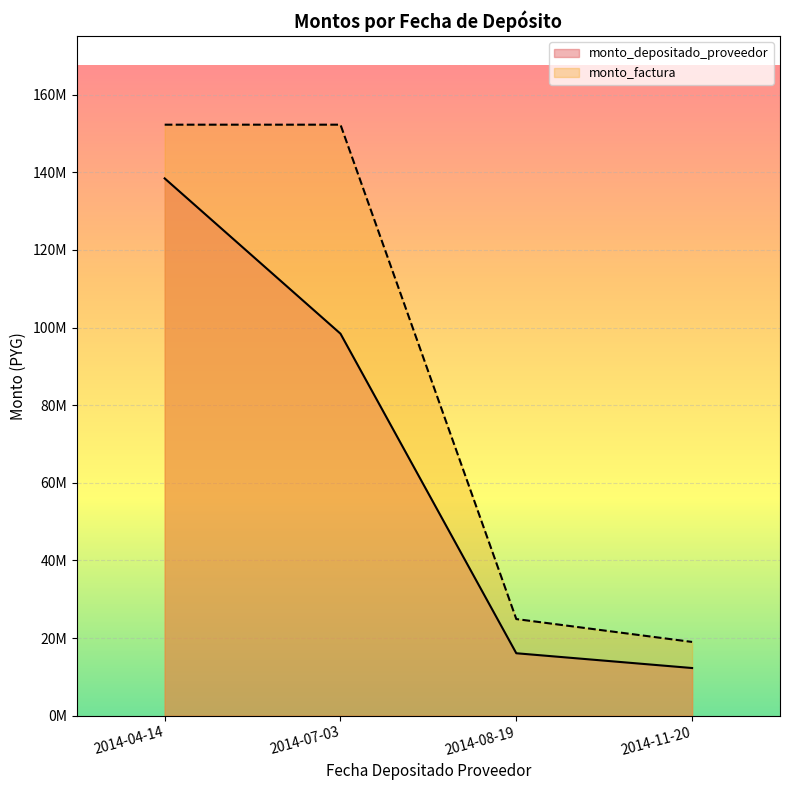

At how many categories does at least one series exceed 111720074?

2